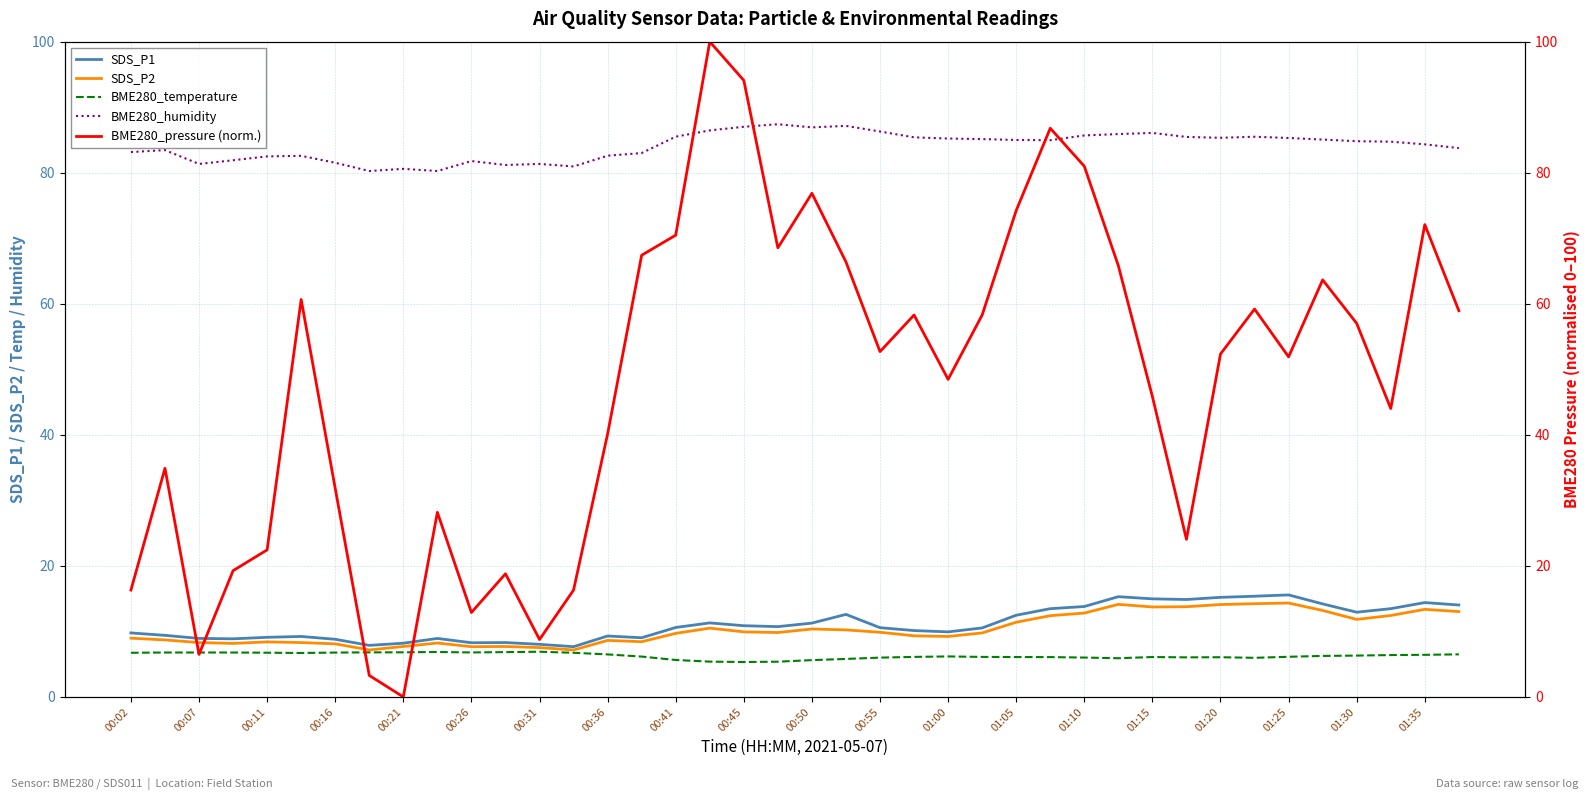

What is the sum of the BME280_humidity values at 37 and 31?

170.2